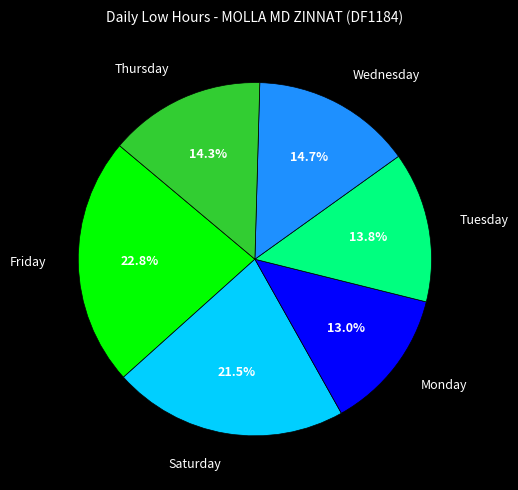

Which slice is the smallest?

Monday